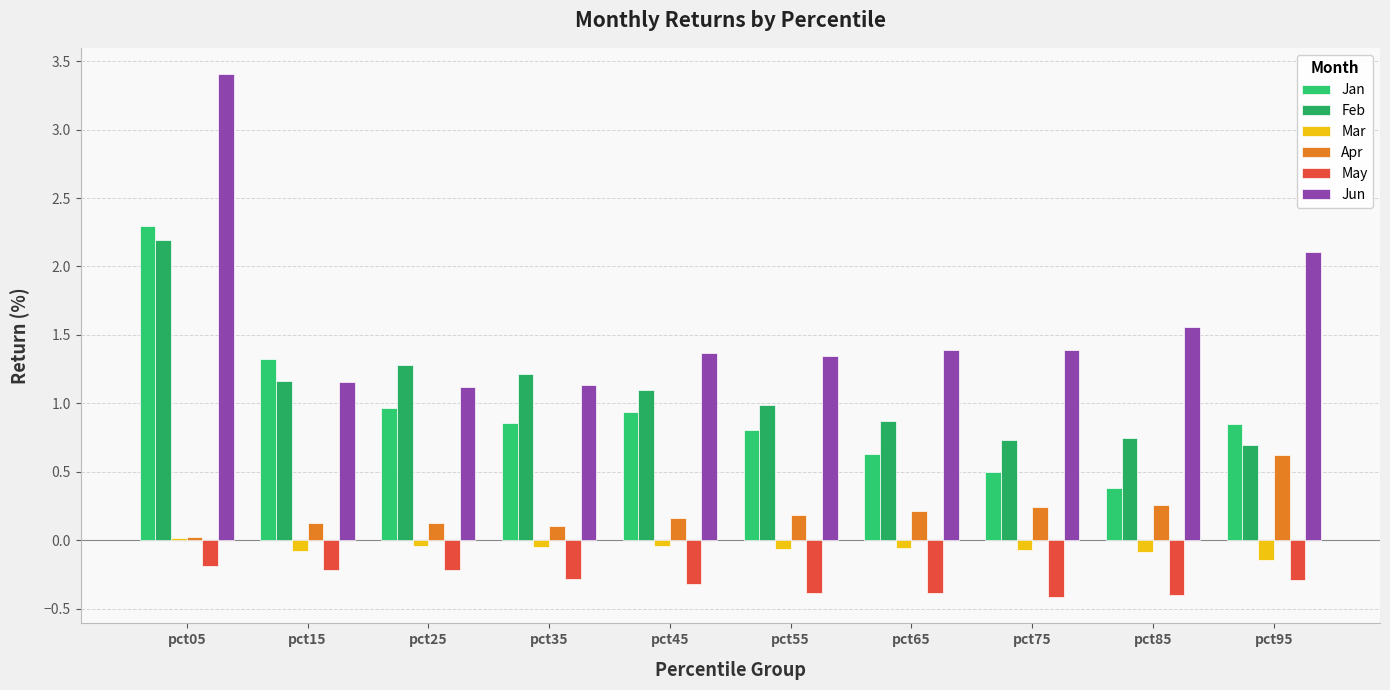

Does the chart contain stacked bars?

No